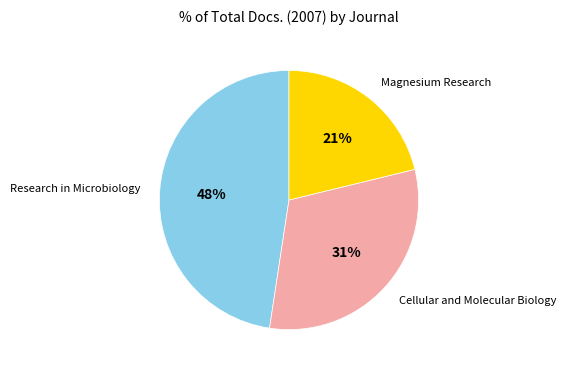

To the nearest percent, what percentage of the pie is Magnesium Research?

21%